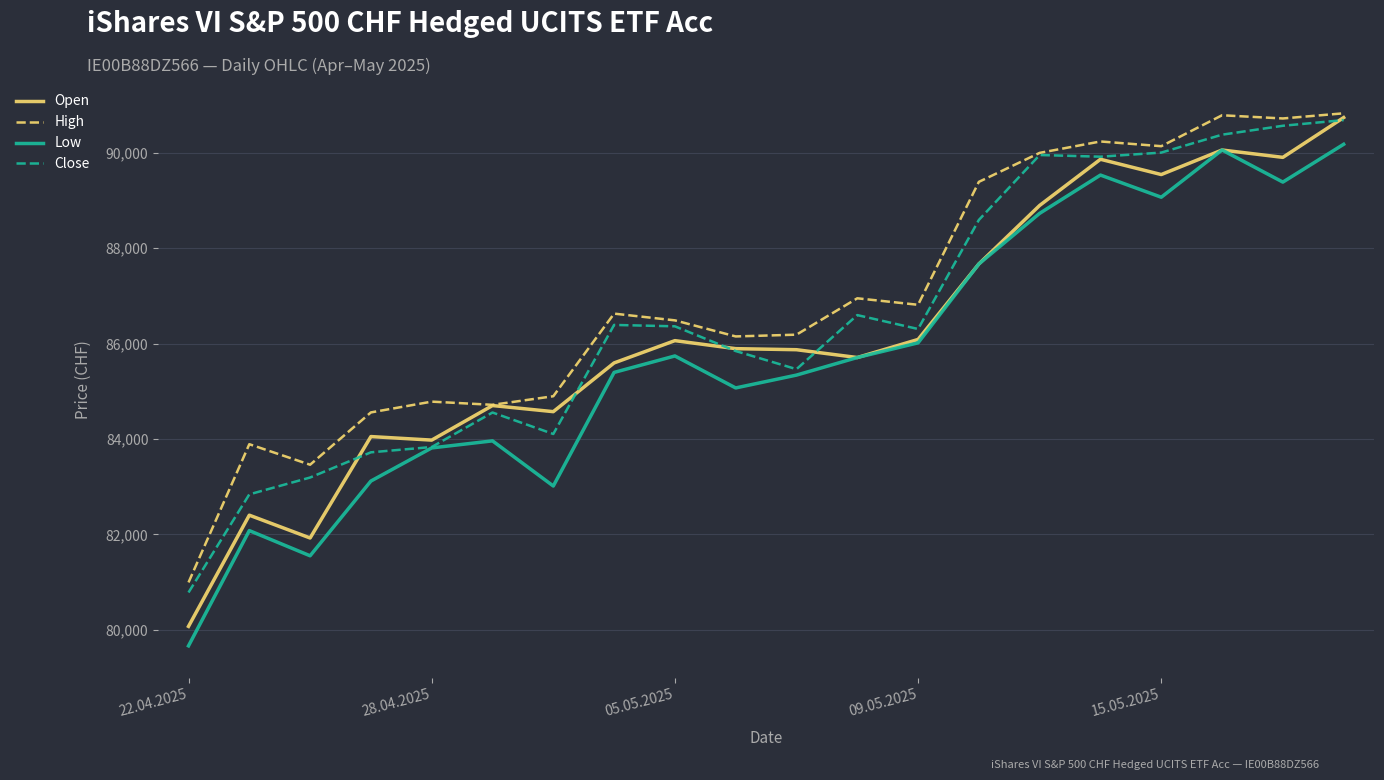

What is the smallest value displayed?

79665